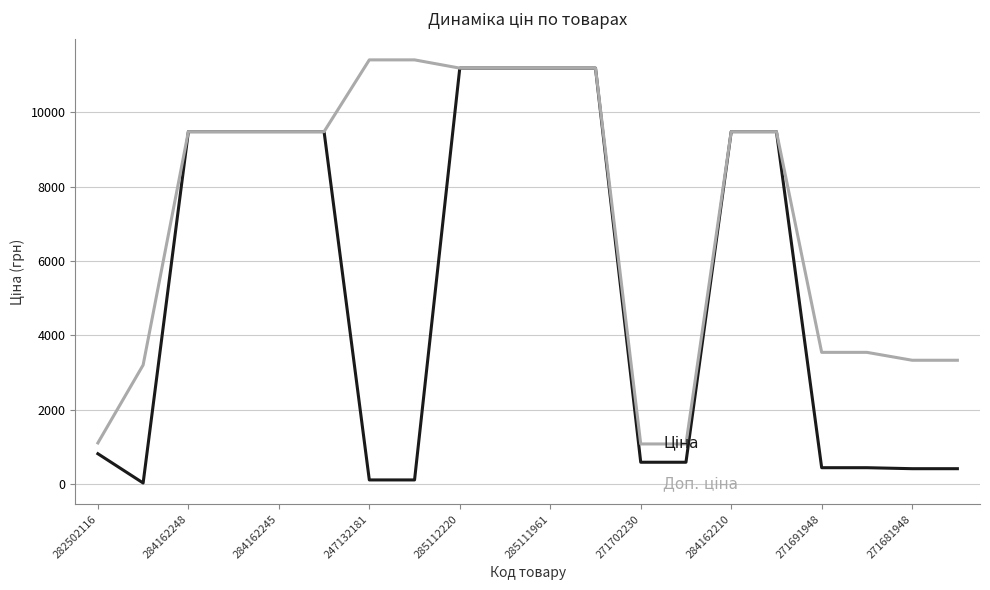

What is the maximum value shown in the chart?

11410.0